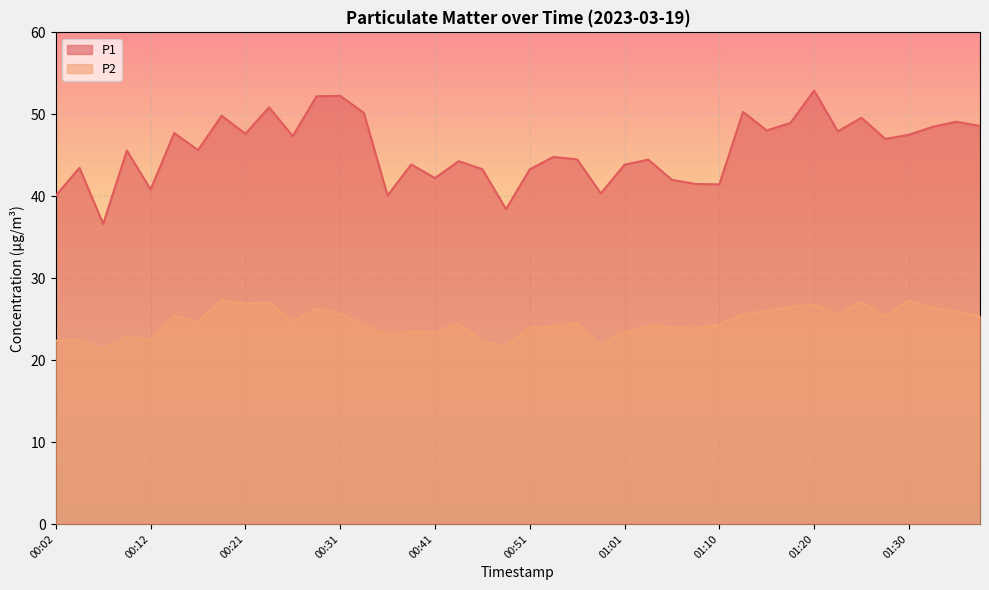

The value of P1 at 01:05 is 42.0. True or false?

True